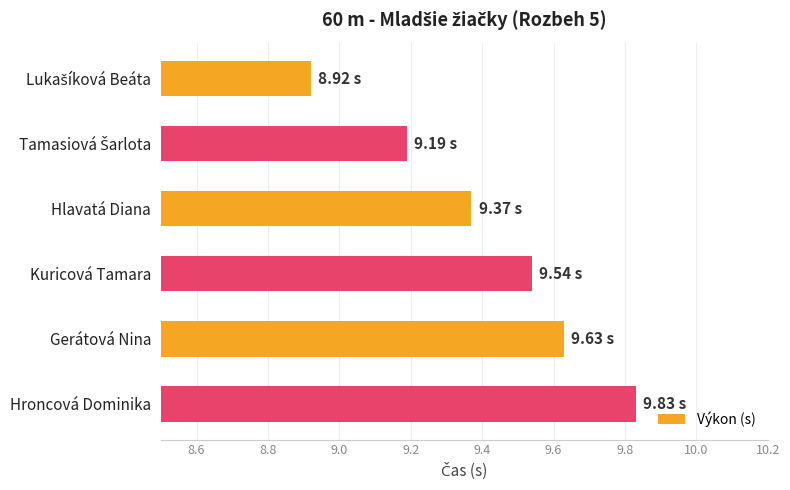

Approximately how many times larger is the value at Gerátová Nina compared to Hlavatá Diana?

1.0